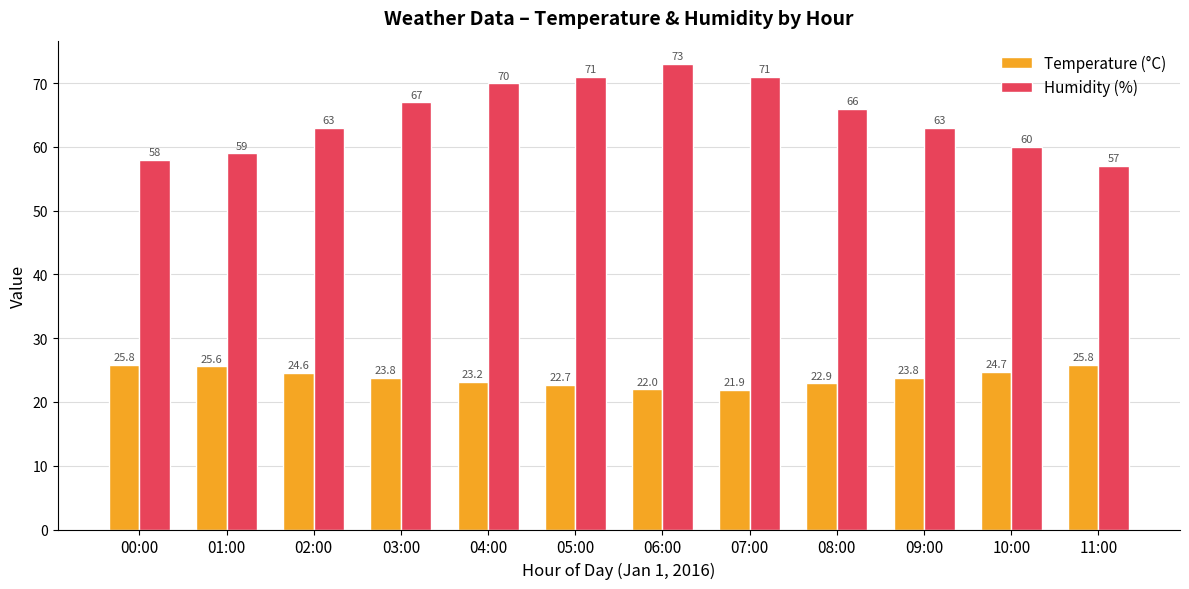

What is the value of the Humidity (%) bar at the 10th from the left?

63.0